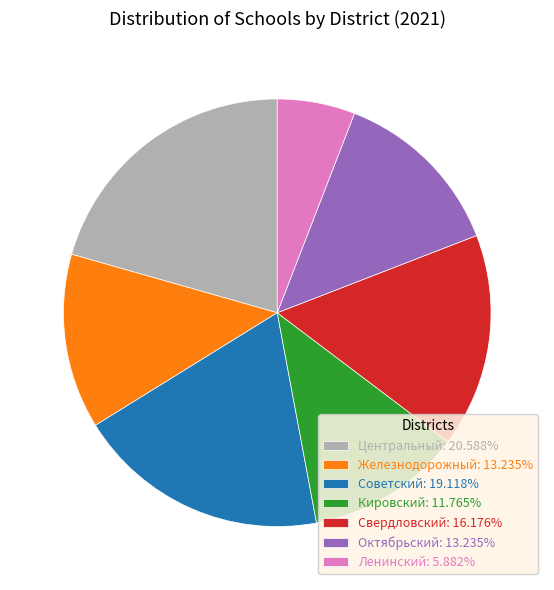

What is the ratio of the value at Железнодорожный: 13.235% to the value at Центральный: 20.588%?

0.6